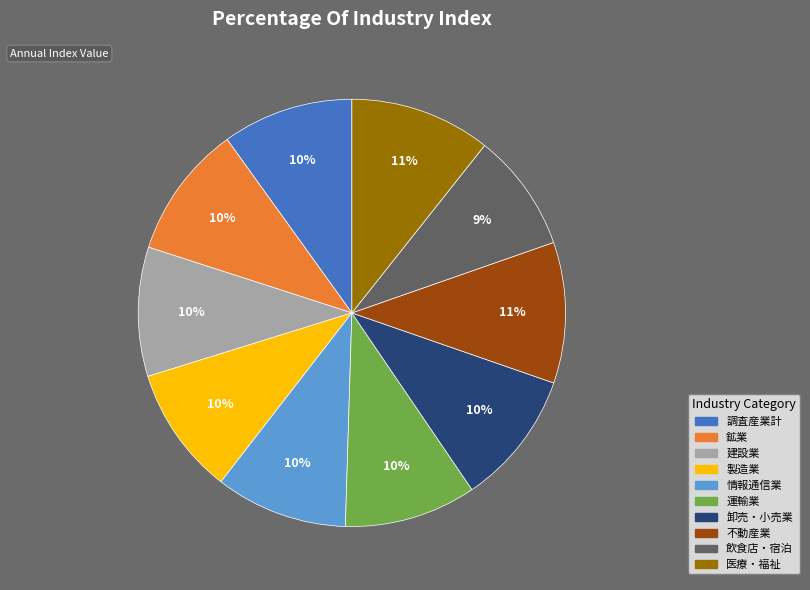

Does 医療・福祉 represent more than half of the total?

No